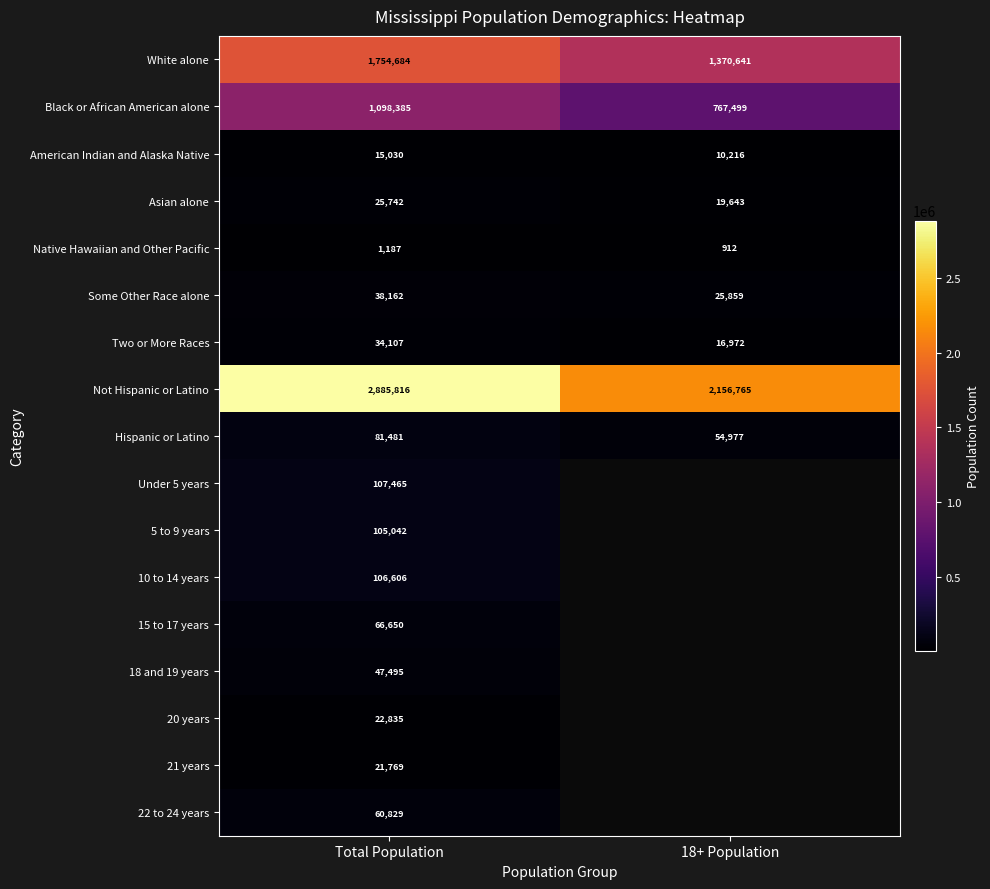

How many values in the Two or More Races series are below 34107?

1